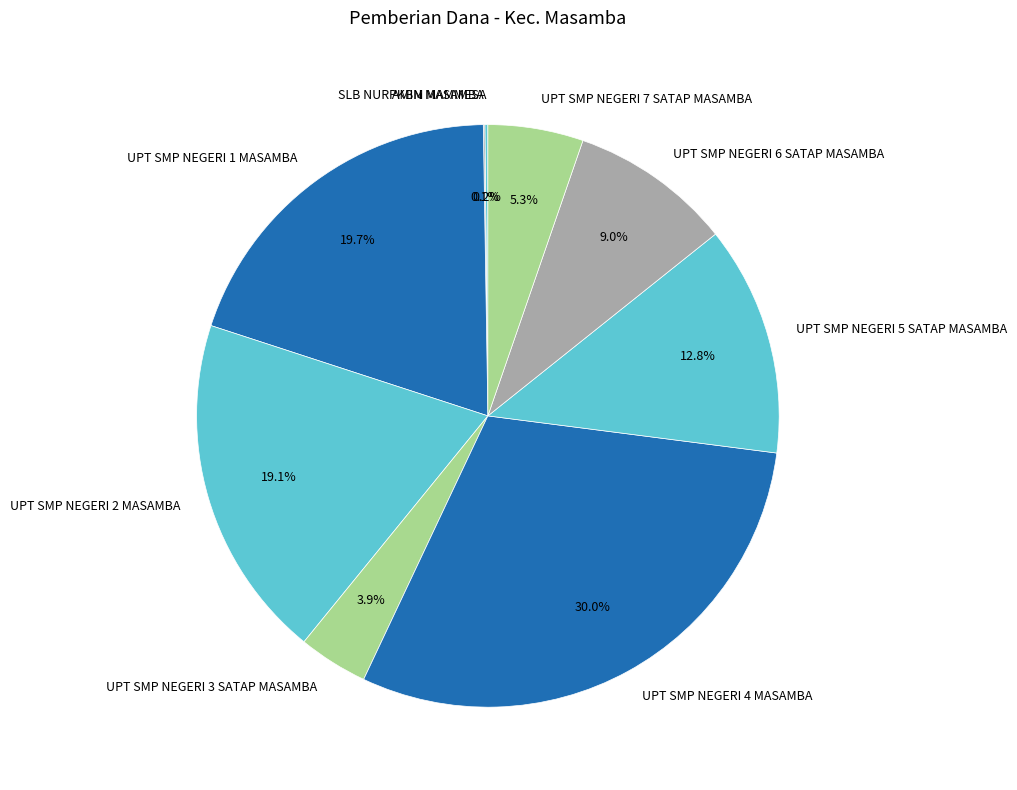

Is it true that UPT SMP NEGERI 2 MASAMBA is 10% of the pie?

False